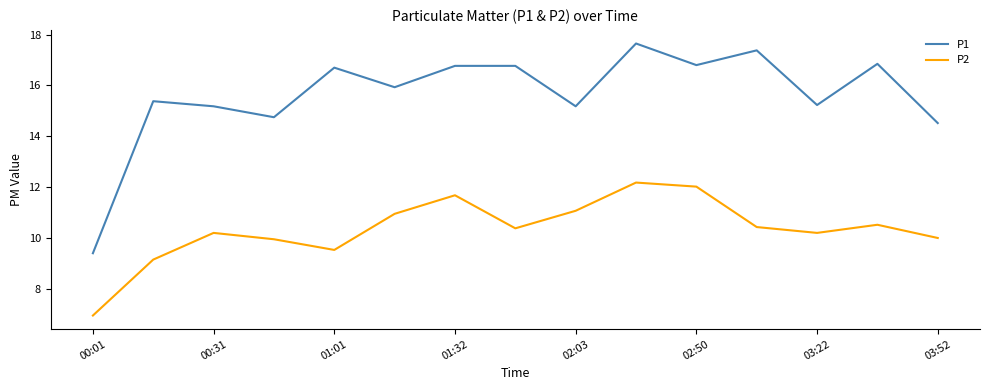

Does the chart display data point markers on the line(s)?

No